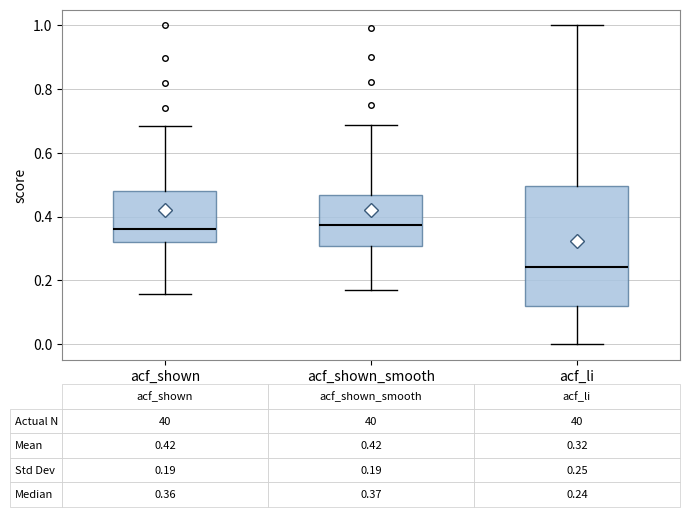

Which box is the tallest, from its lower edge to its upper edge?

acf_li